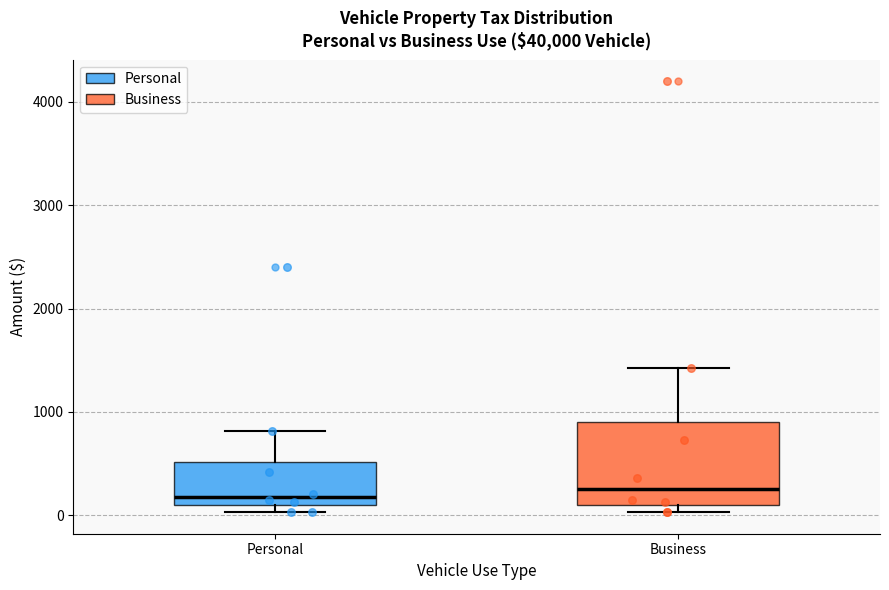

Reading left to right, read every box against the y-axis: the position of its median line, the range the box covers, and the ends of its whiskers. The values are not printed on the chart, so give them approximately, as read against the axis.

Personal: median 200, box 100 to 500, whiskers 0 to 800
Business: median 300, box 100 to 900, whiskers 0 to 1400